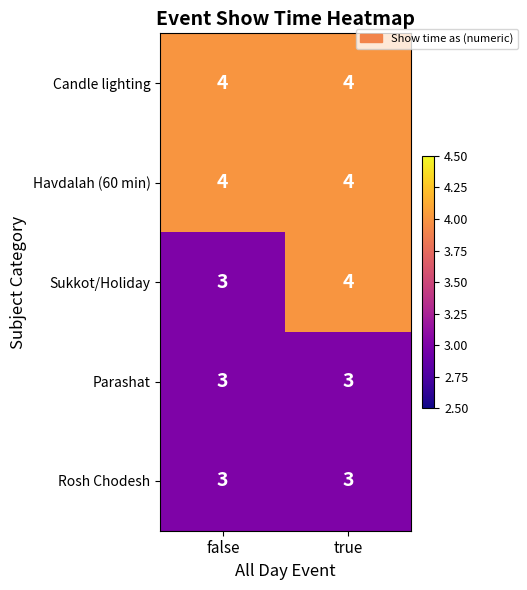

Between false and true, which series saw the biggest shift?

Sukkot/Holiday